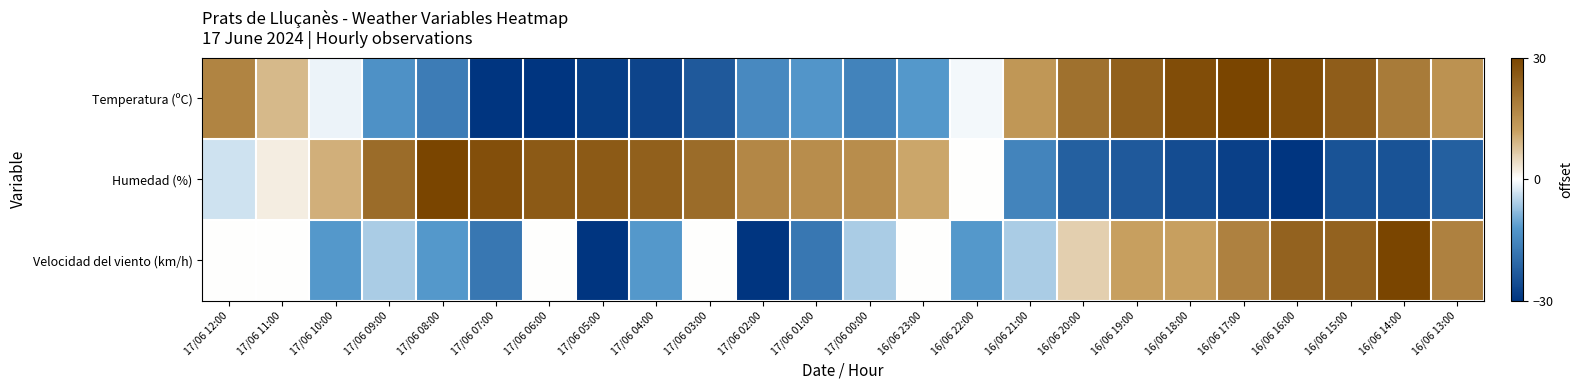

What is the minimum value shown in the chart?

-30.0